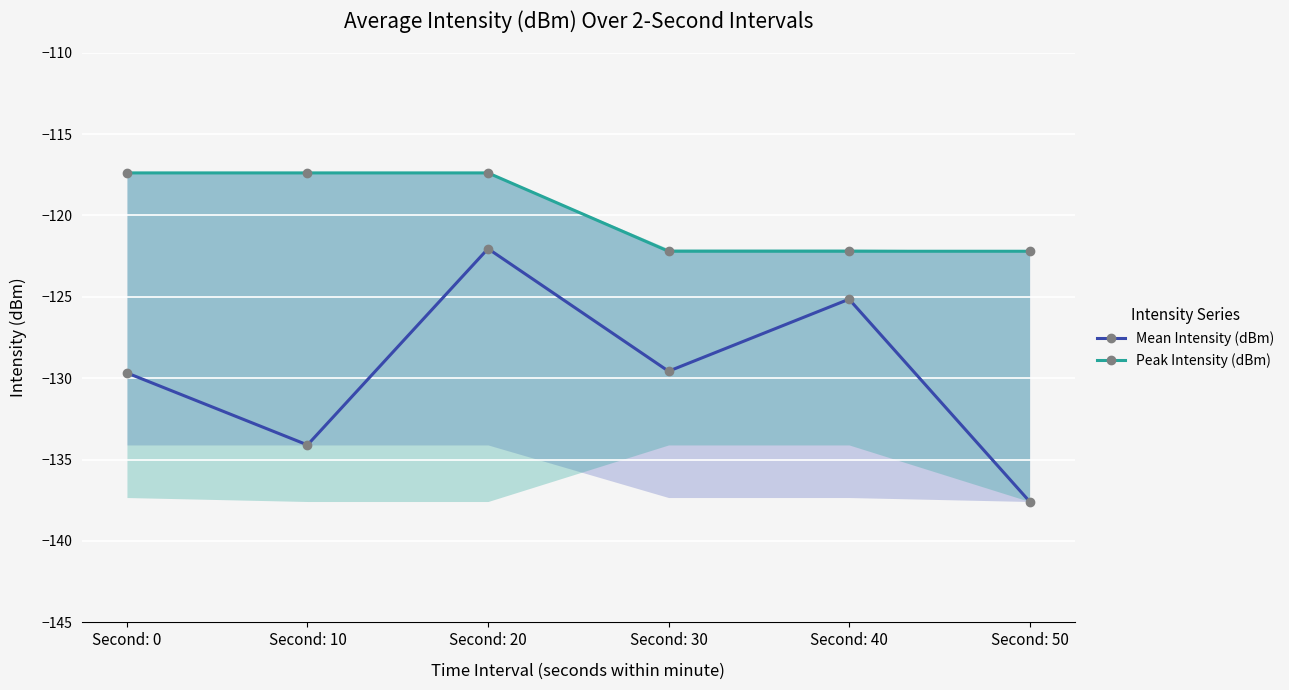

How many interior local peaks does the Mean Intensity (dBm) series have?

2